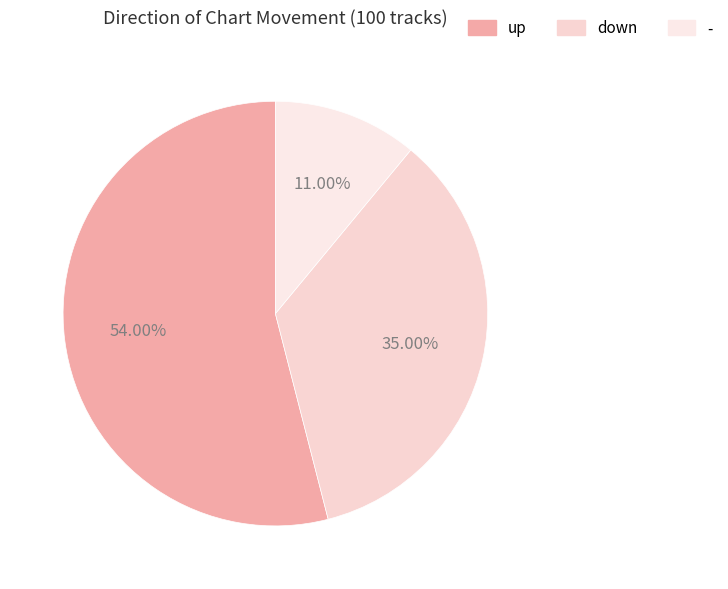

Which slice is the smallest?

-